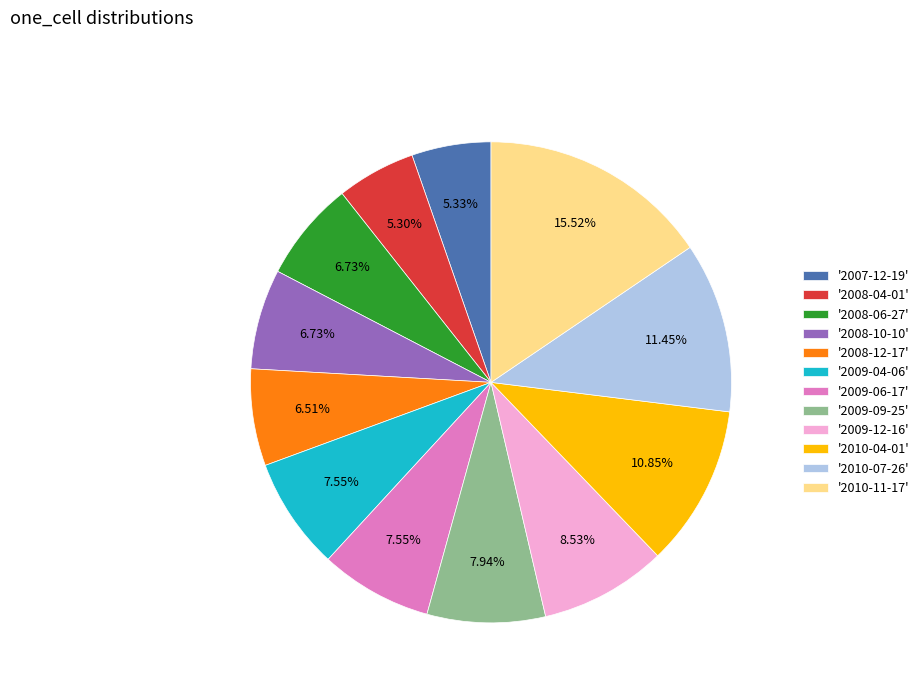

Count the number of slices in the pie.

12